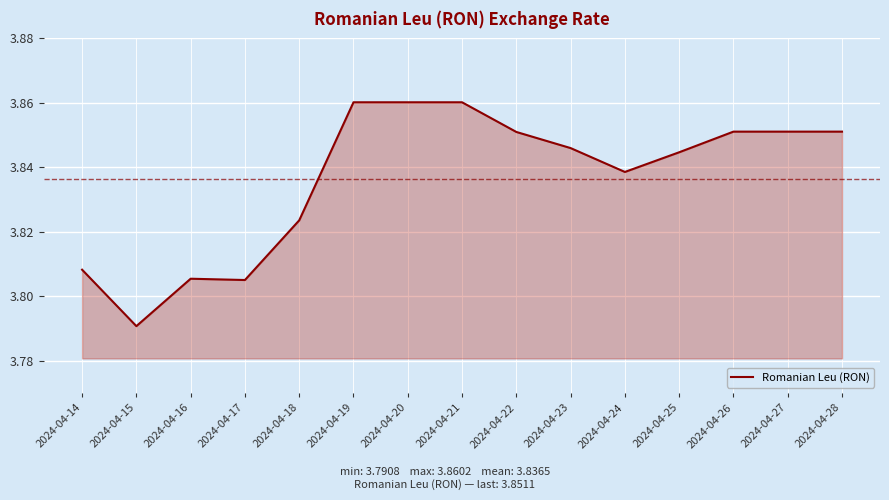

How many categories are shown in the chart?

15